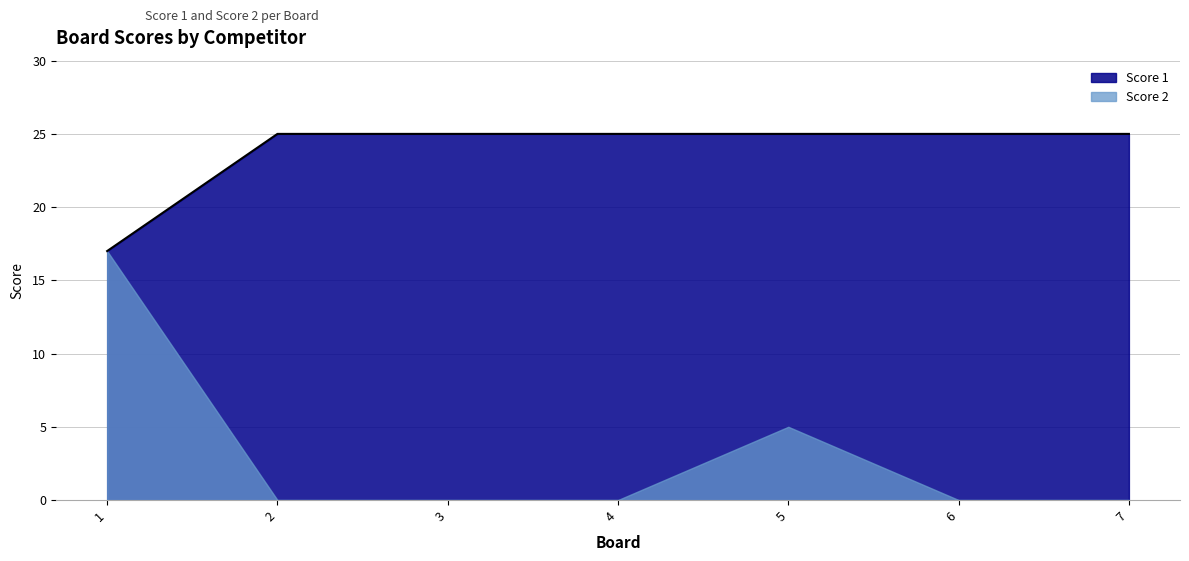

How many data points are less than 25?

1